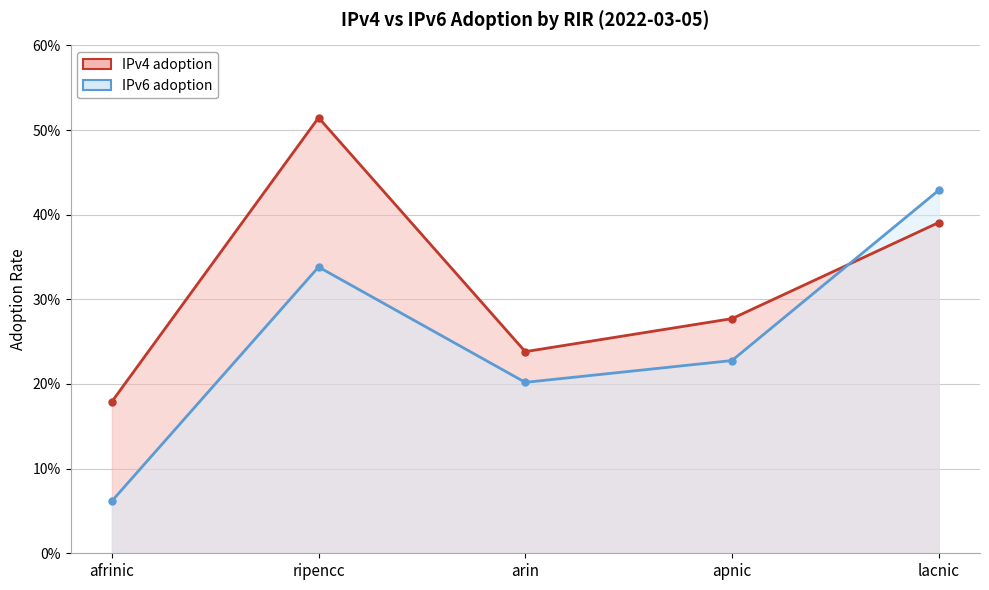

True or false: IPv4 adoption and IPv6 adoption cross at least once.

True